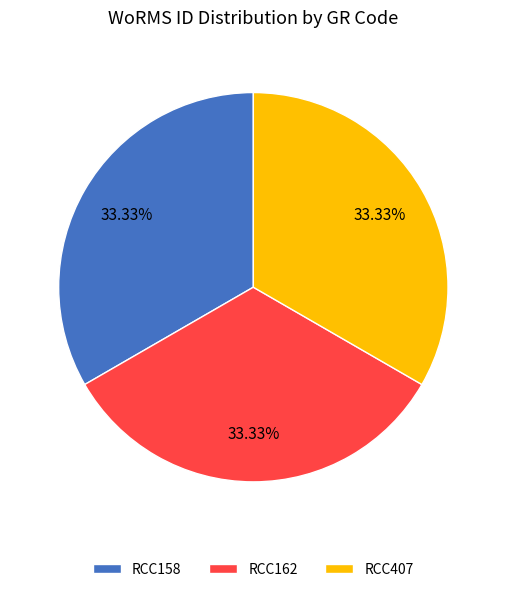

What percentage is the RCC407 slice, to the nearest percent?

33%